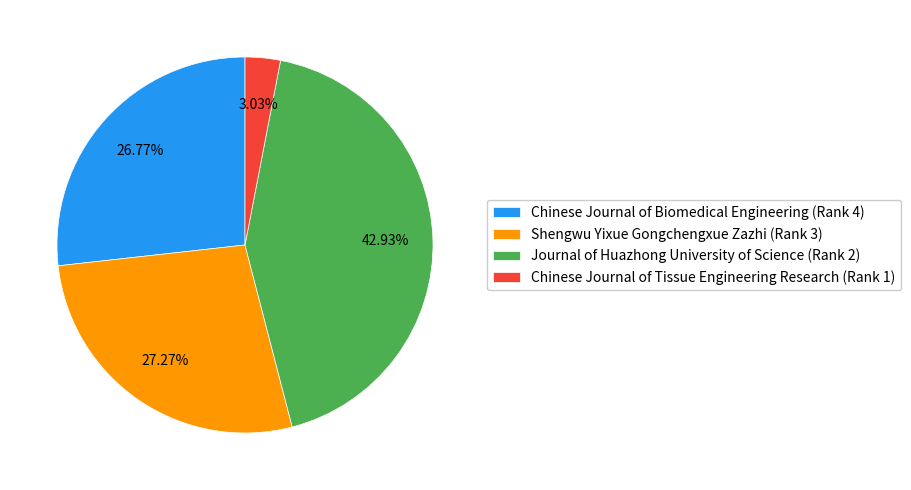

Approximately how many times larger is the value at Shengwu Yixue Gongchengxue Zazhi compared to Journal of Huazhong University of Science?

0.6